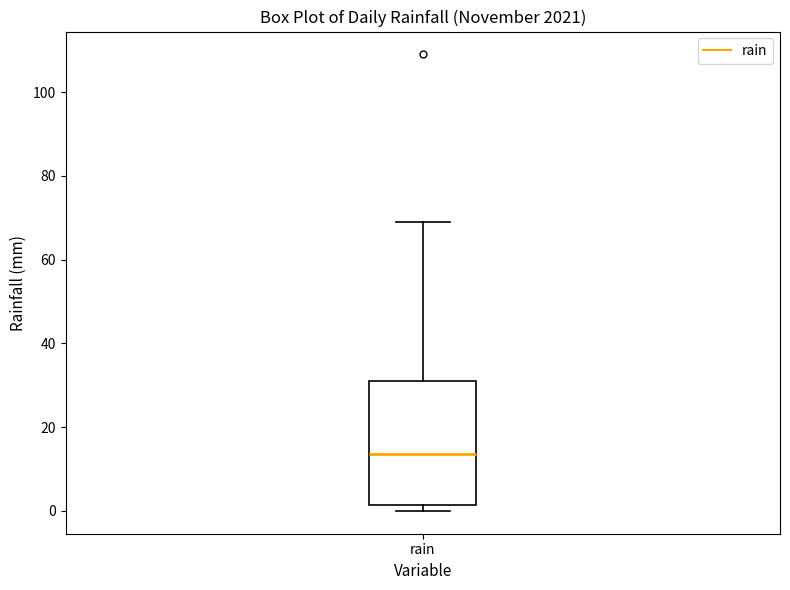

Transcribe this box plot: give where the median line is, the range the box spans, and where the two whiskers end, as read against the y-axis. The values are not printed on the chart, so give them approximately, as read against the axis.

median 14, box 2 to 32, whiskers 0 to 70